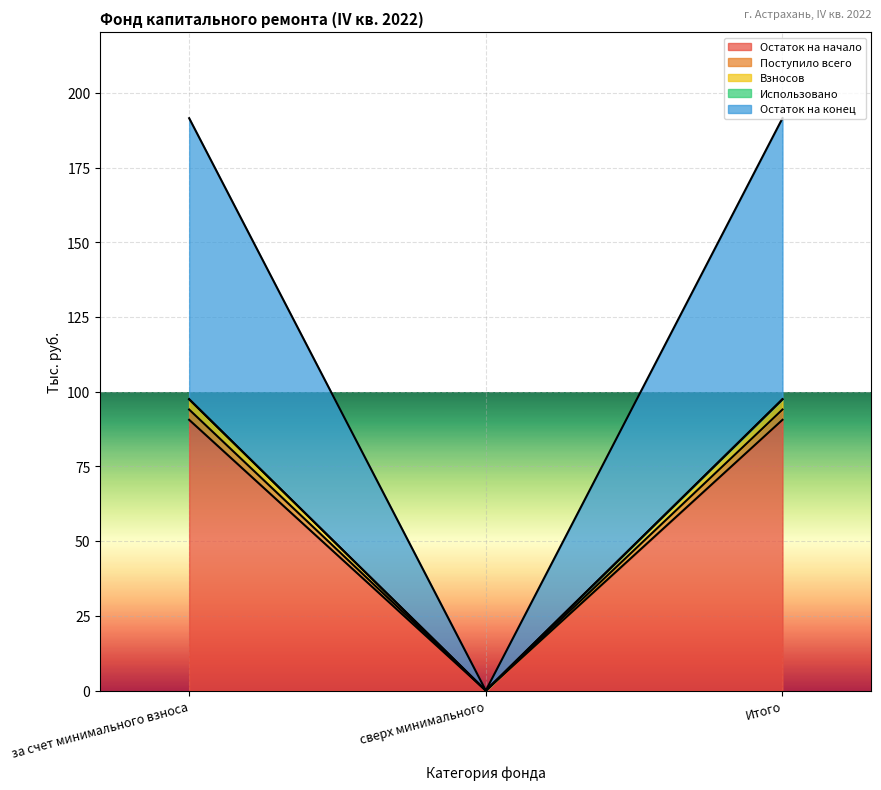

What is the label of the 1st point from the right?

Итого